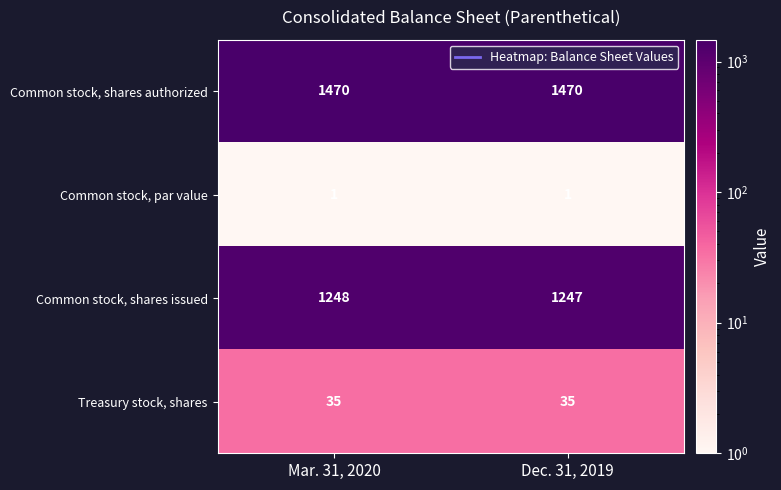

Is the value of Common stock, shares authorized at Mar. 31, 2020 greater than the value of Common stock, shares issued at Mar. 31, 2020?

Yes